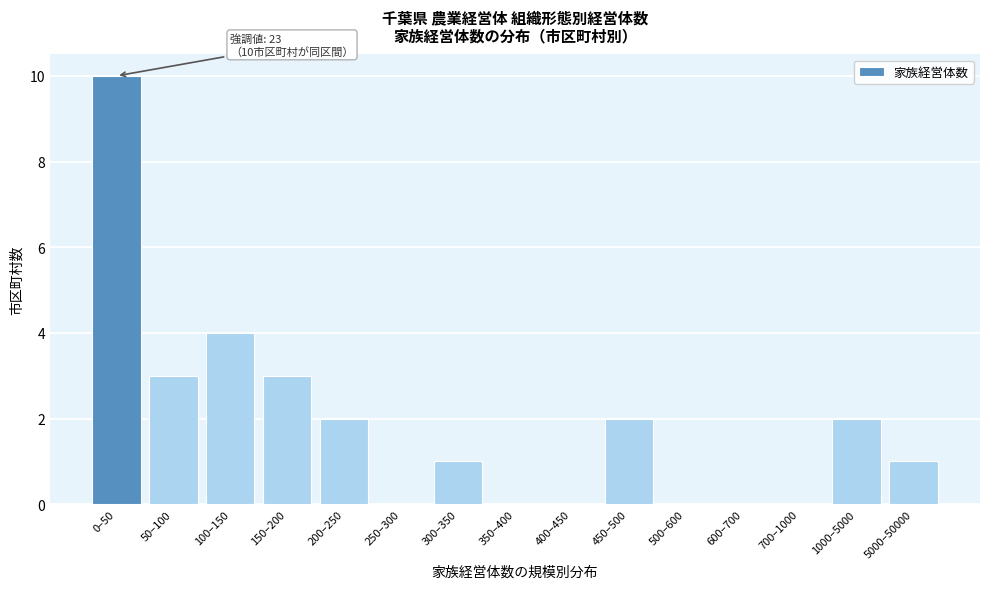

Reading left to right, transcribe all the data shown in this chart.

0–50=10	50–100=3	100–150=4	150–200=3	200–250=2	250–300=0	300–350=1	350–400=0	400–450=0	450–500=2	500–600=0	600–700=0	700–1000=0	1000–5000=2	5000–50000=1